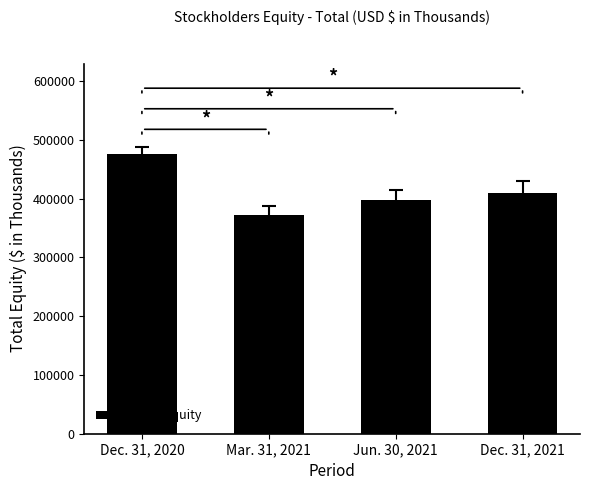

Which category has the highest value across all series?

Dec. 31, 2020